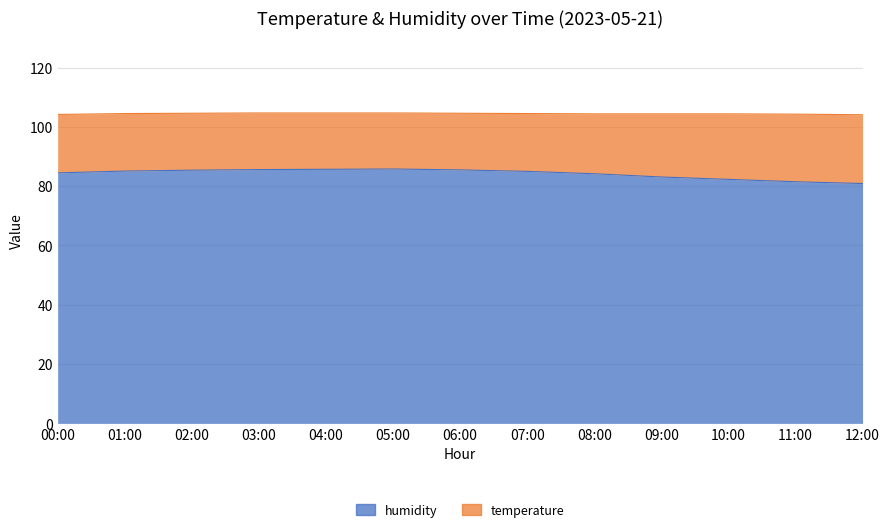

What is the sum of the values at 10:00 and 07:00?

167.3